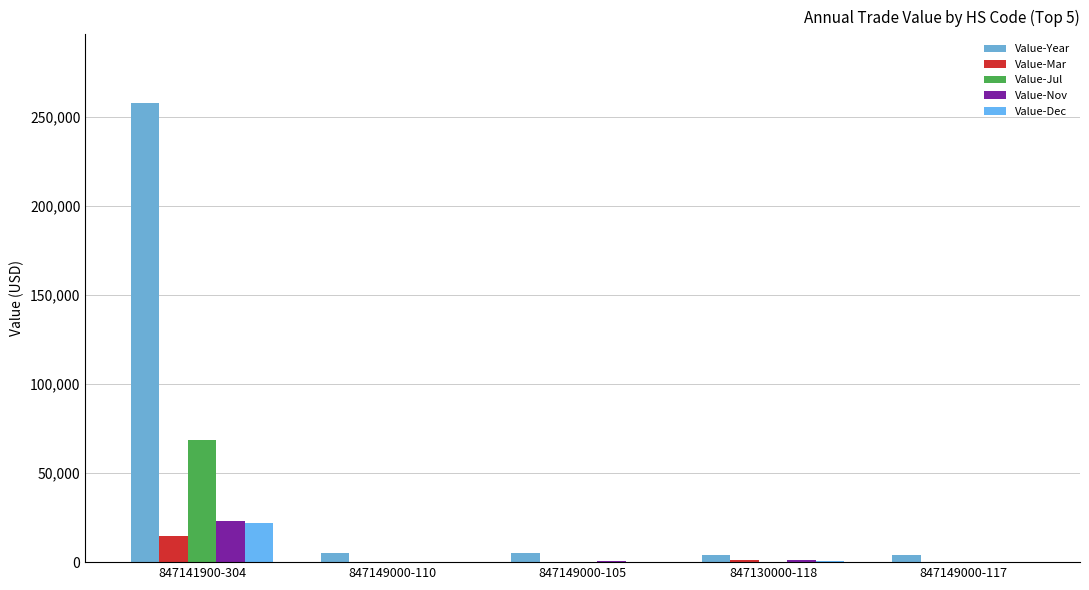

What is the sum of all Value-Nov values?

24993